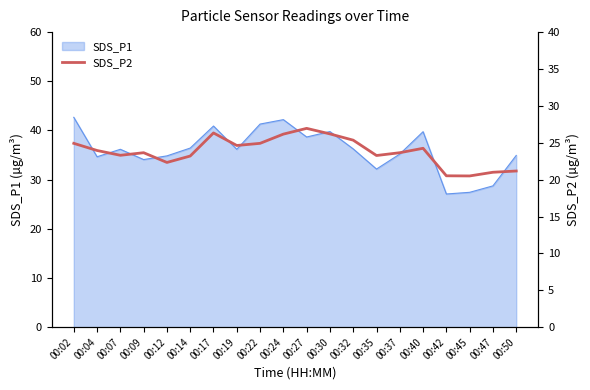

Which has a higher value, 00:47 or 00:12?

00:12